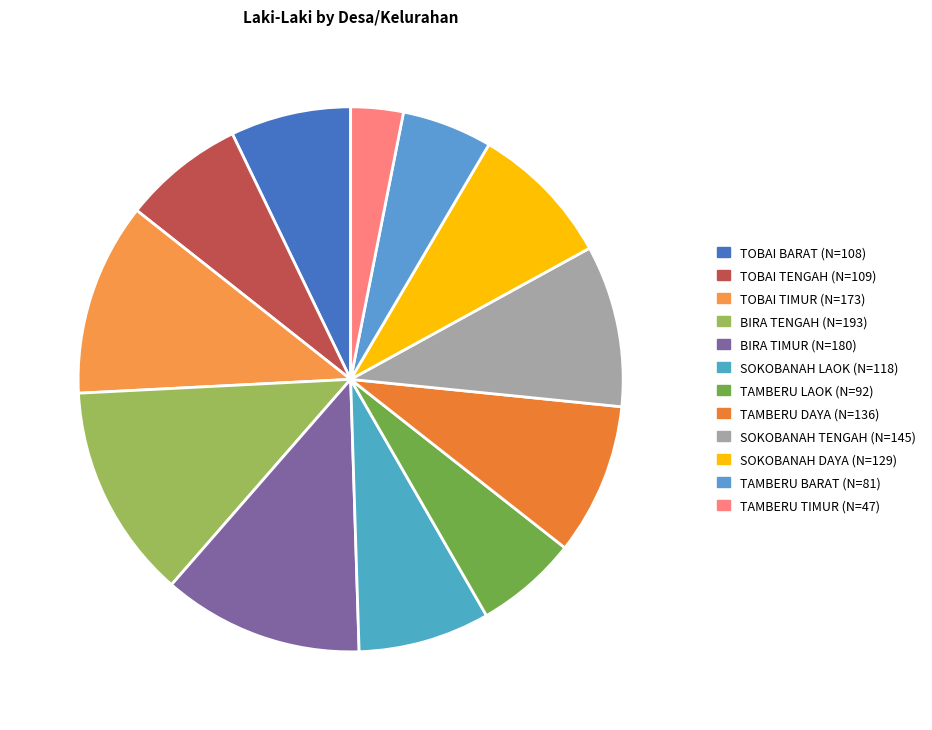

What is the change in value from BIRA TENGAH to TAMBERU LAOK?

-101